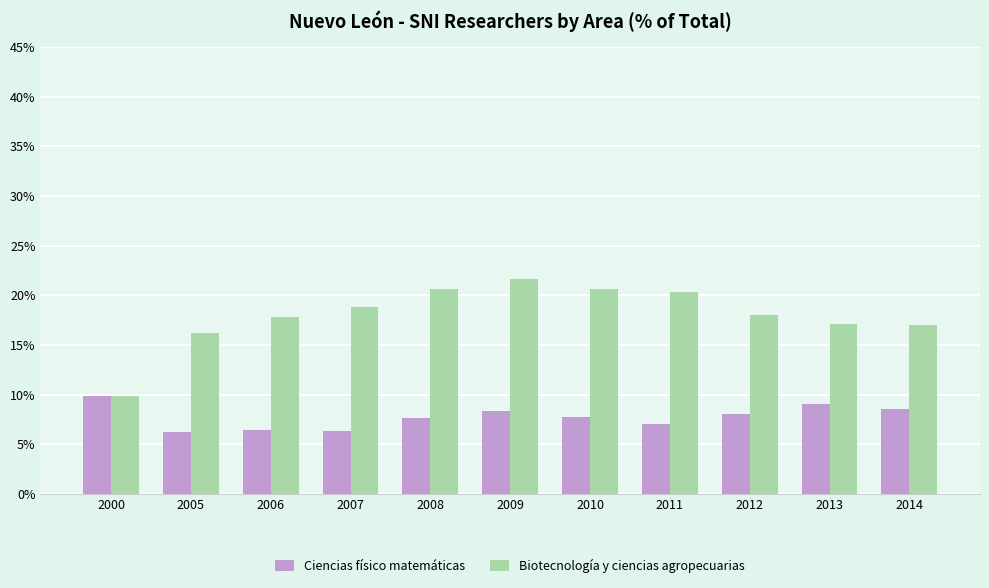

Which series has the largest total across all categories?

Biotecnología y ciencias agropecuarias